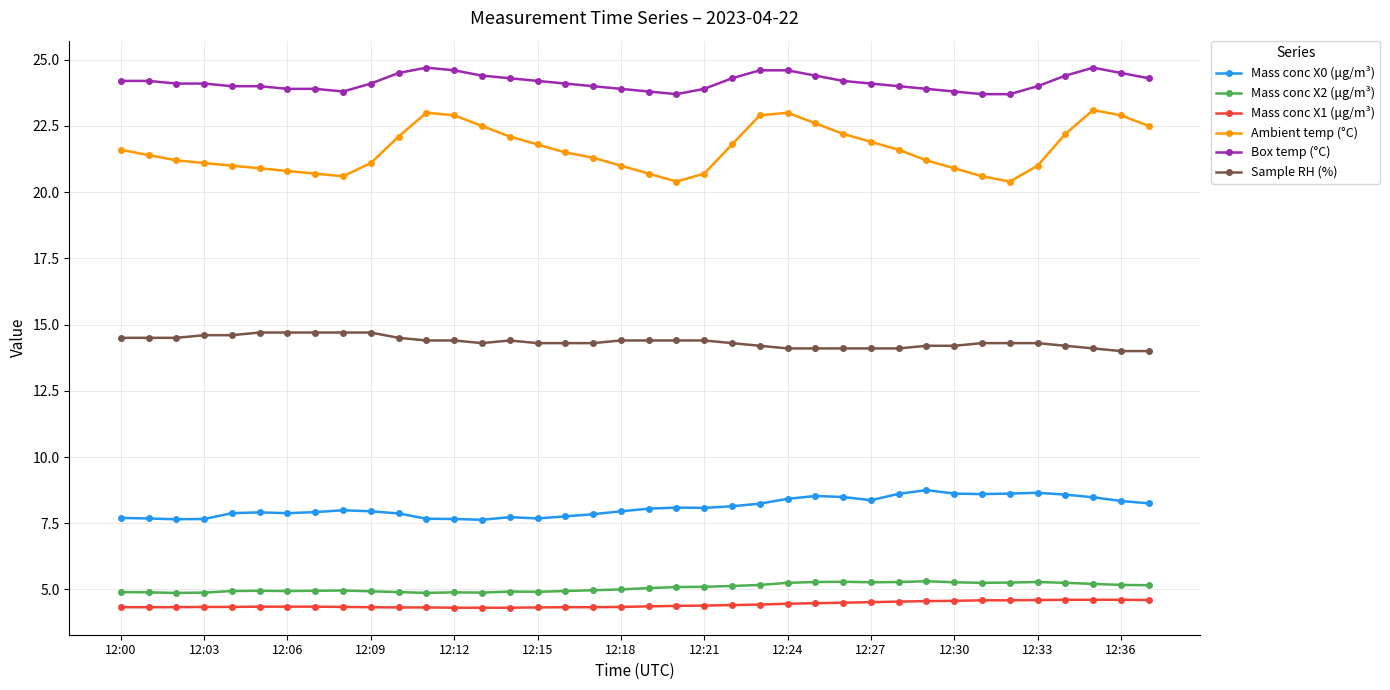

What is the difference between the maximum and minimum values in the Sample RH (%) series?

0.7